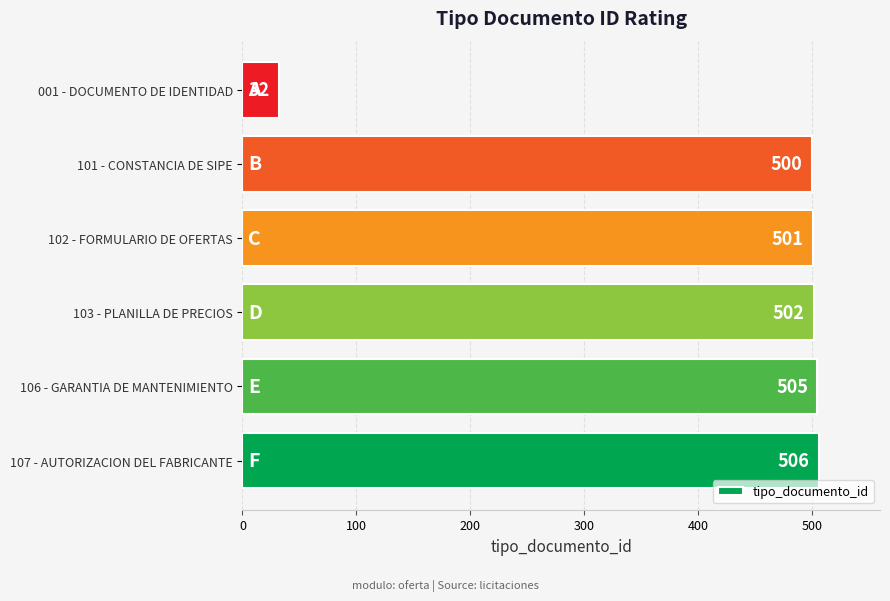

What is the change in value from 101 - CONSTANCIA DE SIPE to 001 - DOCUMENTO DE IDENTIDAD?

-468